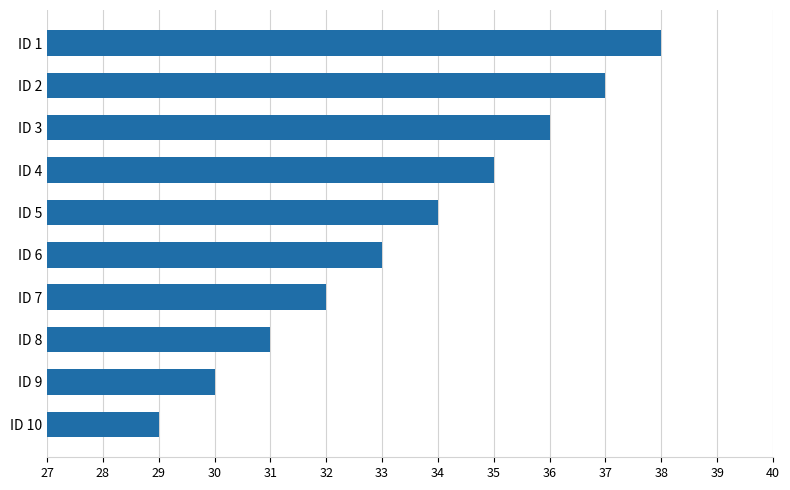

Read the value at ID 5.

34